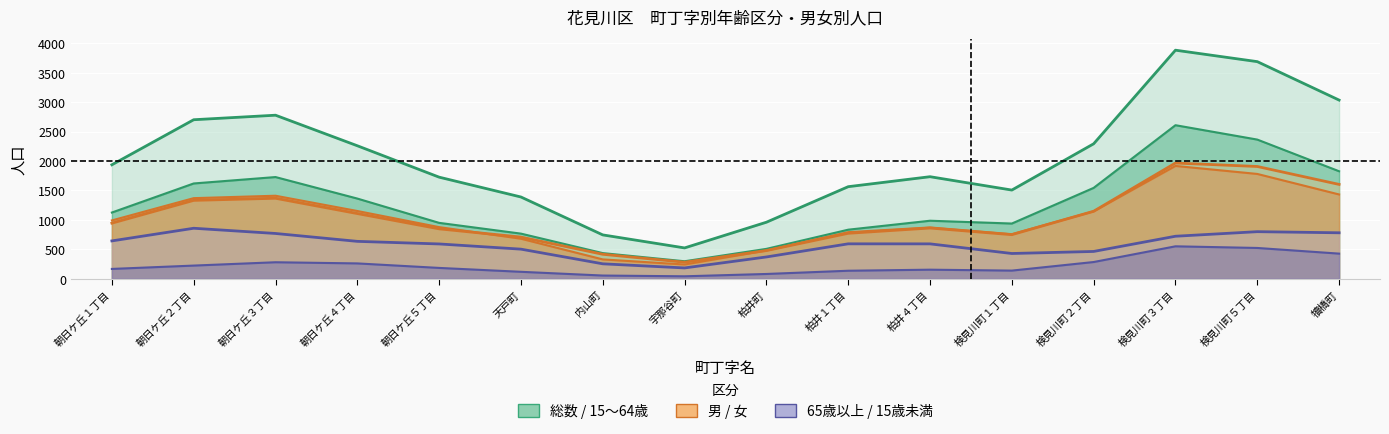

True or false: 65歳以上 has a value of 387 at 柏井１丁目.

False